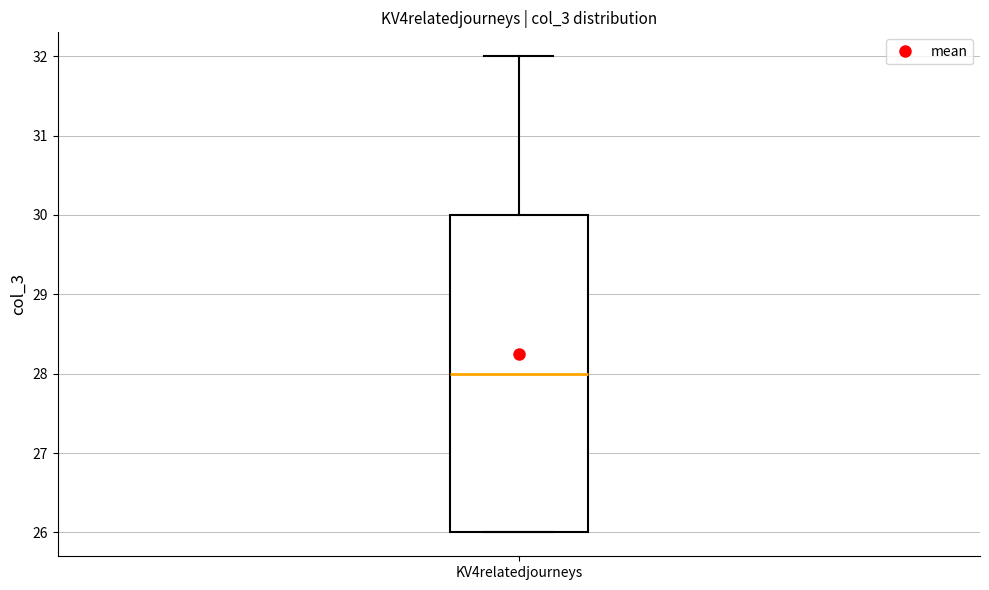

Read this box plot against the y-axis: the position of the median line, the range covered by the box, and the ends of both whiskers. The values are not printed on the chart, so give them approximately, as read against the axis.

median 28, box 26 to 30, whiskers 26 to 32